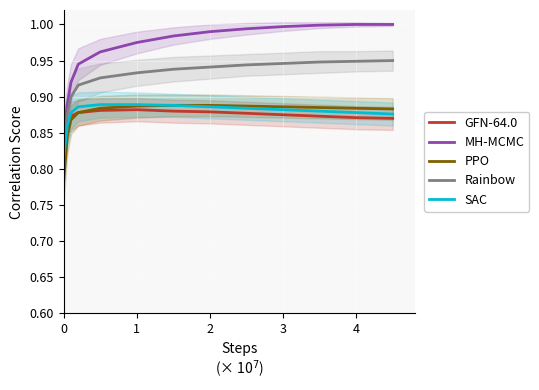

How many intersections are there between GFN-64.0 and SAC?

1